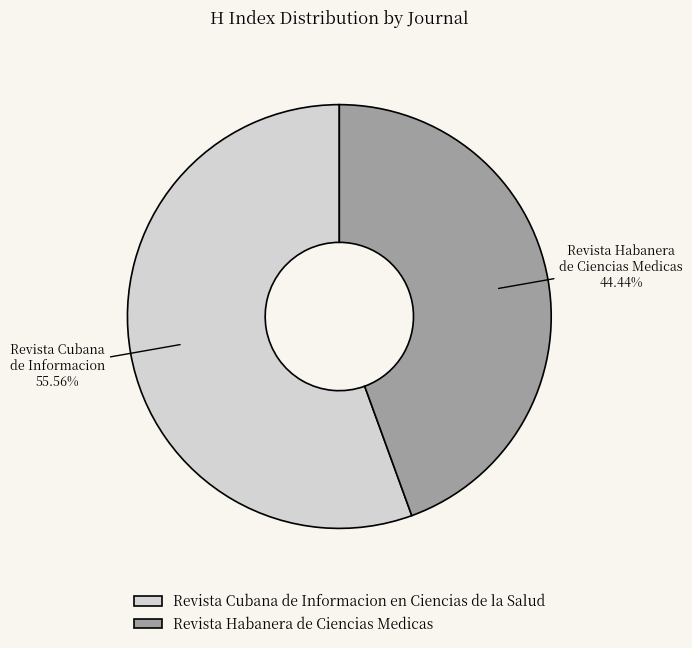

What percentage do Revista Habanera de Ciencias Medicas and Revista Cubana de Informacion en Ciencias de la Salud together represent?

100.0%